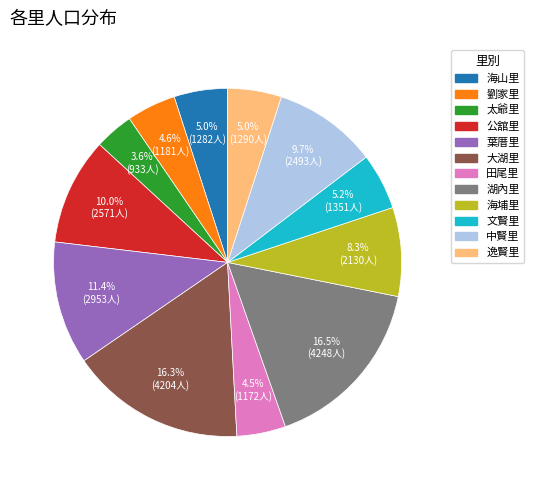

Does 文賢里 account for over 50% of the chart?

No